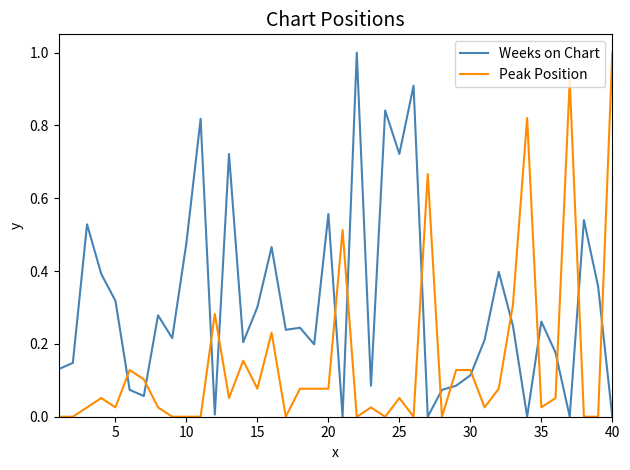

Rank the series by their average value, from lowest to highest.

Peak Position, Weeks on Chart